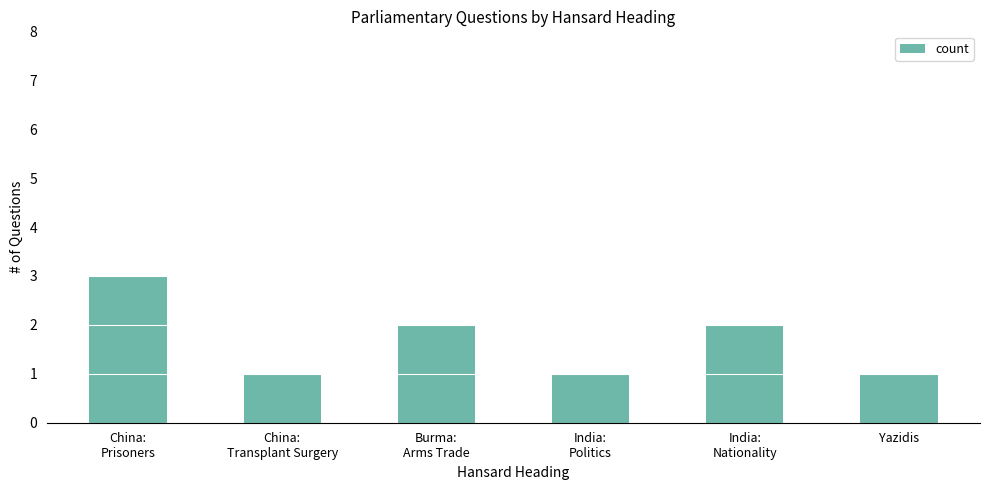

The chart shows a value of 1 at Yazidis. True or false?

True